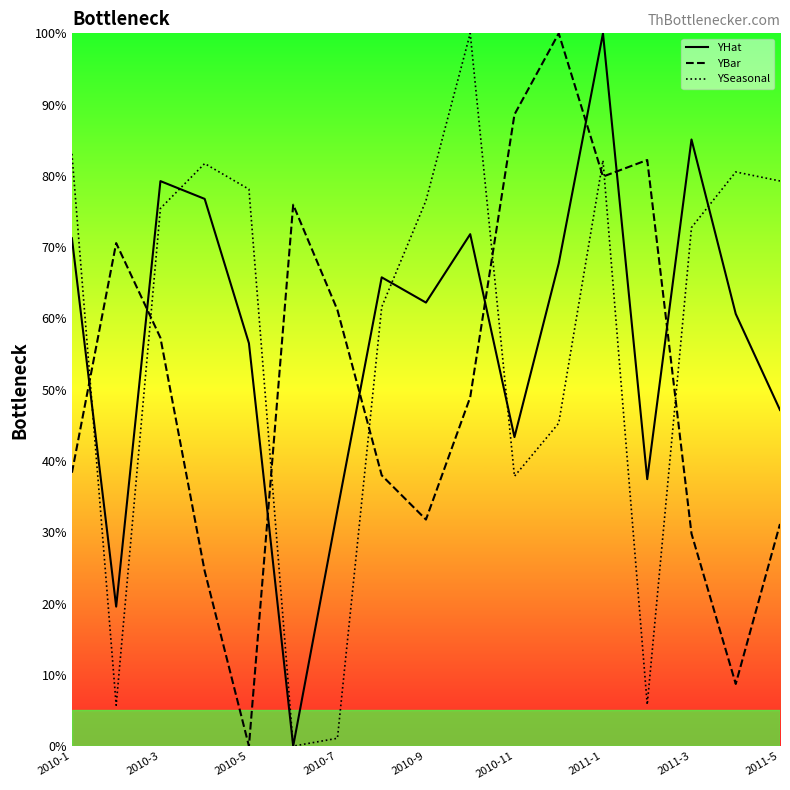

How many times do YHat and YBar cross each other?

8